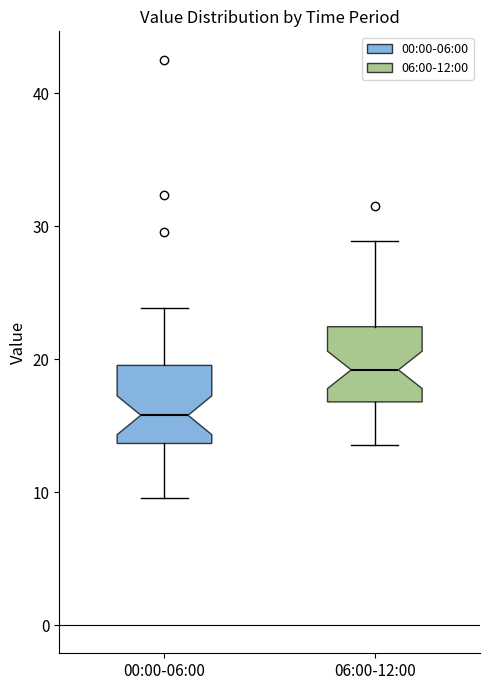

Reading left to right, transcribe this box plot: for each box, give where its median line is, the range the box spans, and where its two whiskers end, as read against the y-axis. The values are not printed on the chart, so give them approximately, as read against the axis.

00:00-06:00: median 16, box 14 to 20, whiskers 10 to 24
06:00-12:00: median 19, box 17 to 22, whiskers 14 to 29